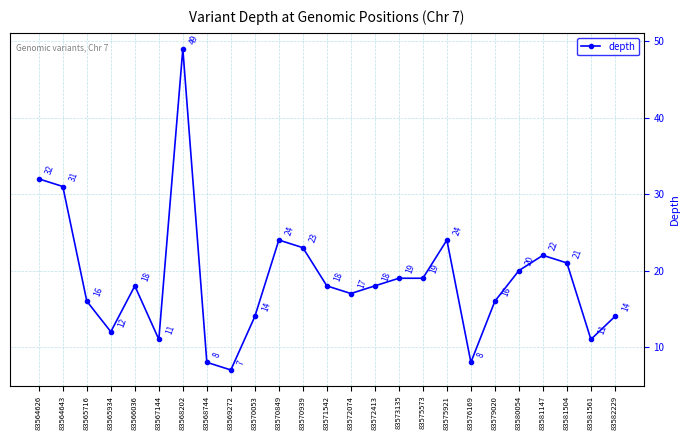

Count the number of data series in this chart.

1